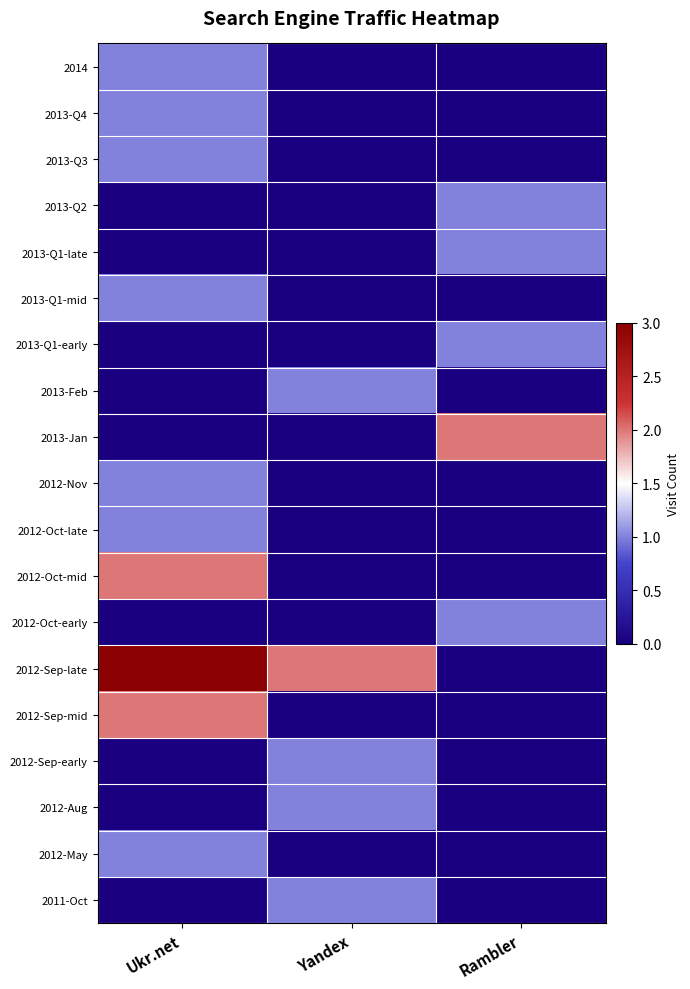

Reading right to left, what are all the values shown in this chart?

2014: Rambler=0	Yandex=0	Ukr.net=1
2013-Q4: Rambler=0	Yandex=0	Ukr.net=1
2013-Q3: Rambler=0	Yandex=0	Ukr.net=1
2013-Q2: Rambler=1	Yandex=0	Ukr.net=0
2013-Q1-late: Rambler=1	Yandex=0	Ukr.net=0
2013-Q1-mid: Rambler=0	Yandex=0	Ukr.net=1
2013-Q1-early: Rambler=1	Yandex=0	Ukr.net=0
2013-Feb: Rambler=0	Yandex=1	Ukr.net=0
2013-Jan: Rambler=2	Yandex=0	Ukr.net=0
2012-Nov: Rambler=0	Yandex=0	Ukr.net=1
2012-Oct-late: Rambler=0	Yandex=0	Ukr.net=1
2012-Oct-mid: Rambler=0	Yandex=0	Ukr.net=2
2012-Oct-early: Rambler=1	Yandex=0	Ukr.net=0
2012-Sep-late: Rambler=0	Yandex=2	Ukr.net=3
2012-Sep-mid: Rambler=0	Yandex=0	Ukr.net=2
2012-Sep-early: Rambler=0	Yandex=1	Ukr.net=0
2012-Aug: Rambler=0	Yandex=1	Ukr.net=0
2012-May: Rambler=0	Yandex=0	Ukr.net=1
2011-Oct: Rambler=0	Yandex=1	Ukr.net=0